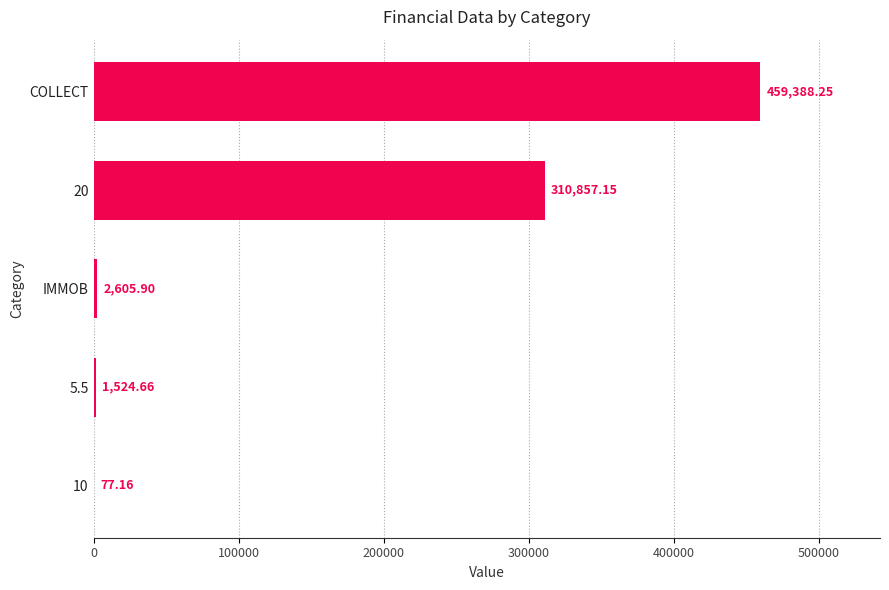

What is the sum of the values at COLLECT and 5.5?

460912.9